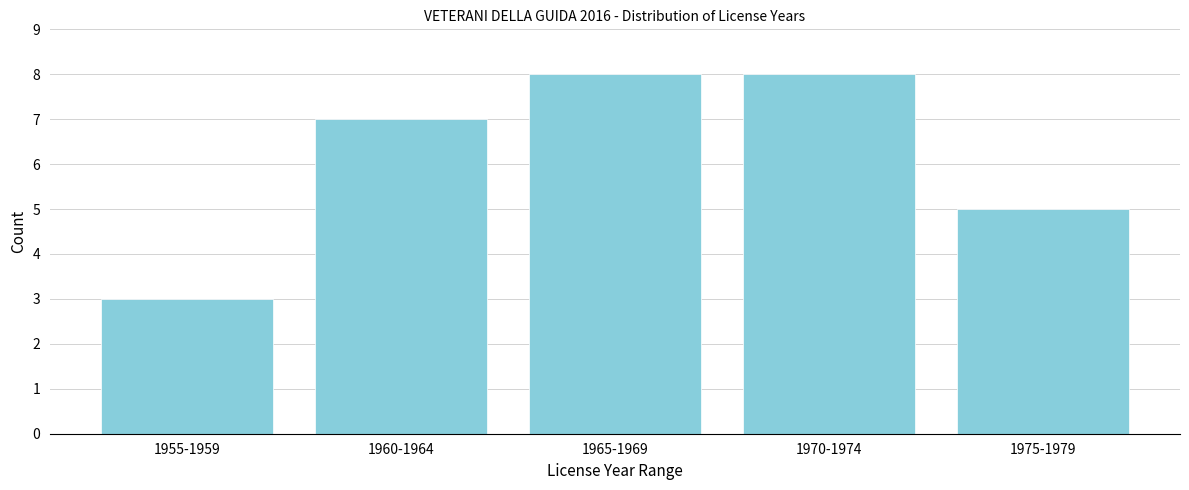

Reading left to right, extract all data points from this chart.

1955-1959=3	1960-1964=7	1965-1969=8	1970-1974=8	1975-1979=5